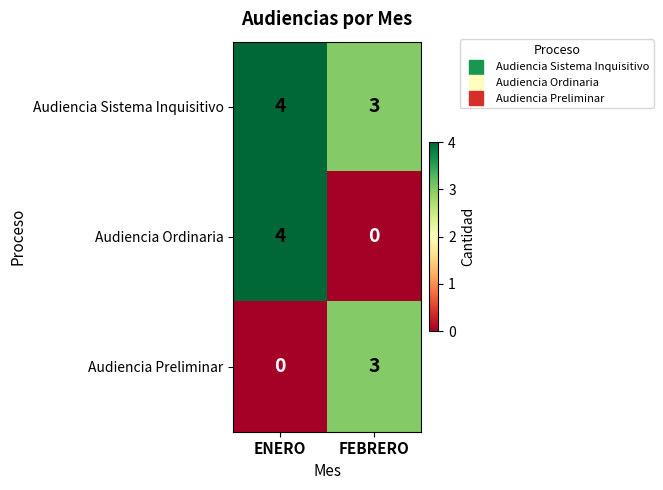

List the series in order of their overall mean, lowest first.

Audiencia Preliminar, Audiencia Ordinaria, Audiencia Sistema Inquisitivo